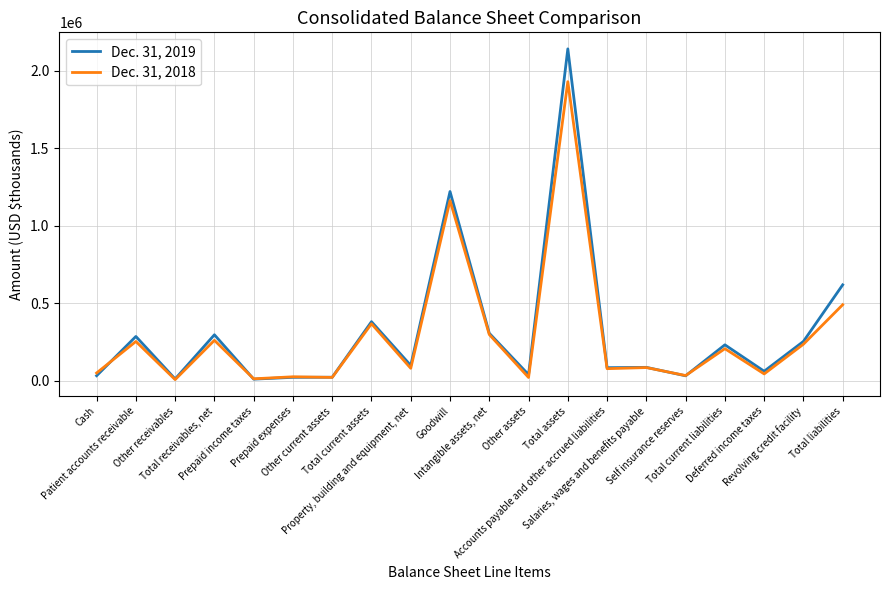

At which label is Dec. 31, 2018 closest to 967686?

Goodwill